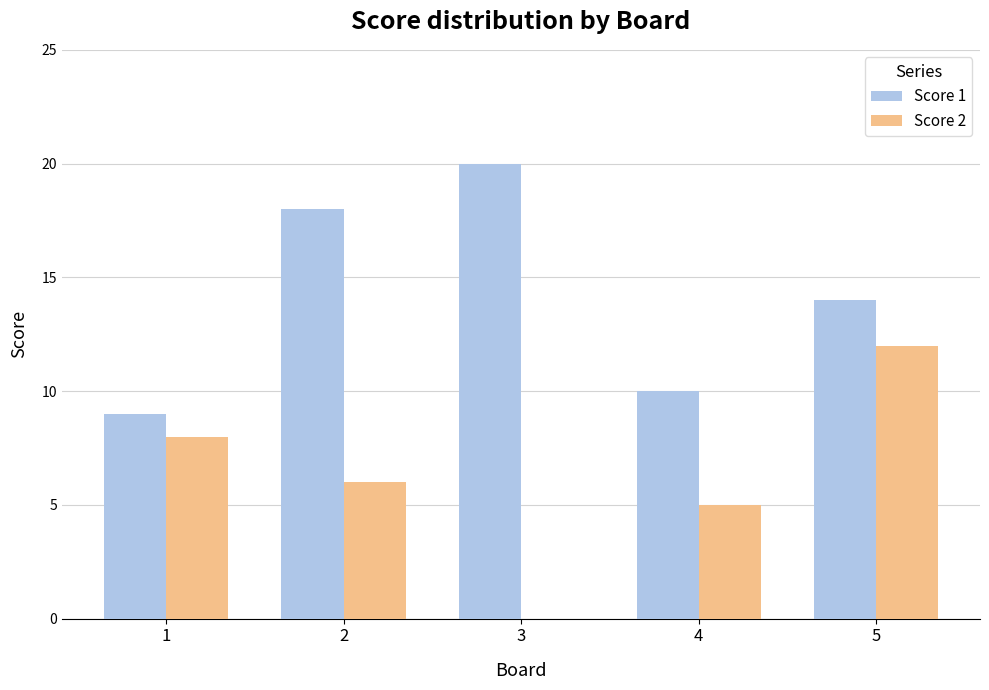

What is the greatest value displayed?

20